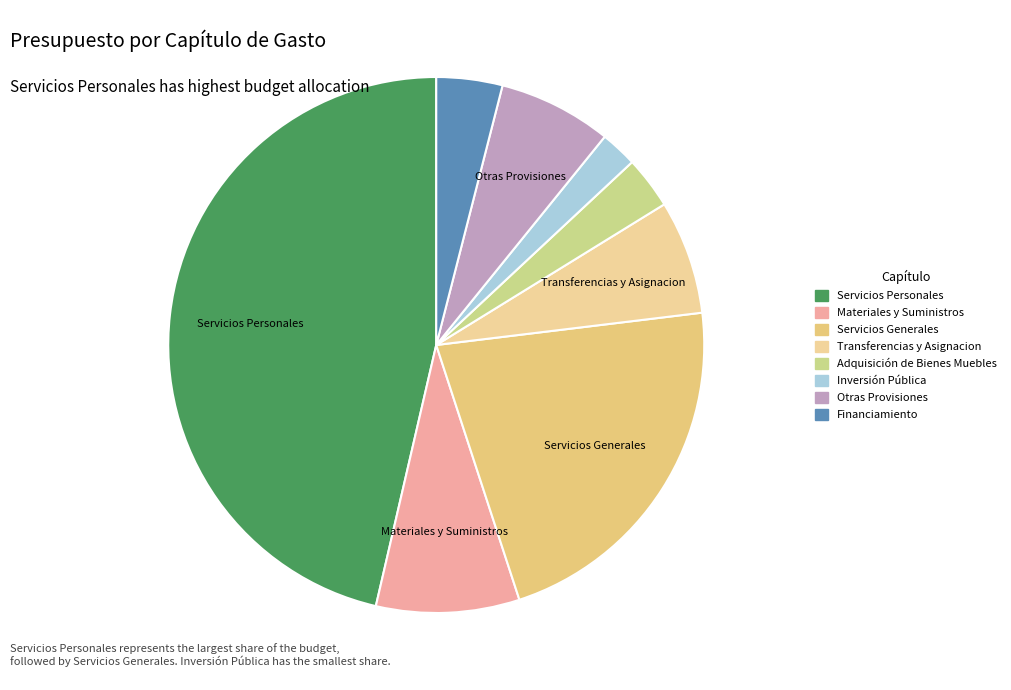

Does Financiamiento account for over 50% of the chart?

No